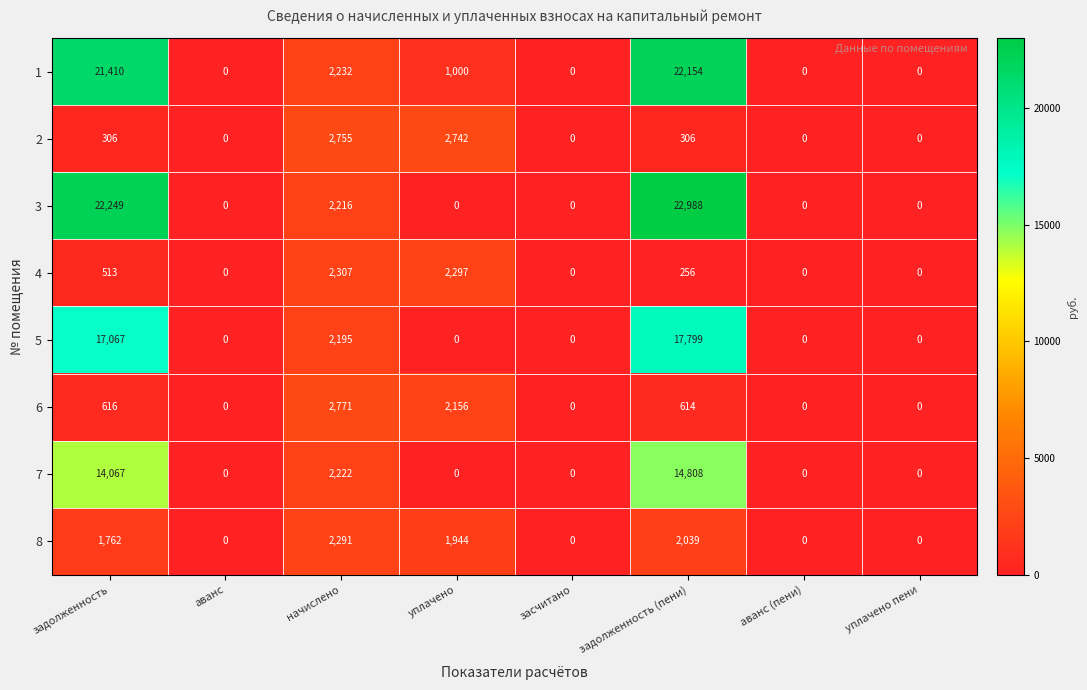

True or false: 8 has a value of 879 at задолженность (пени).

False